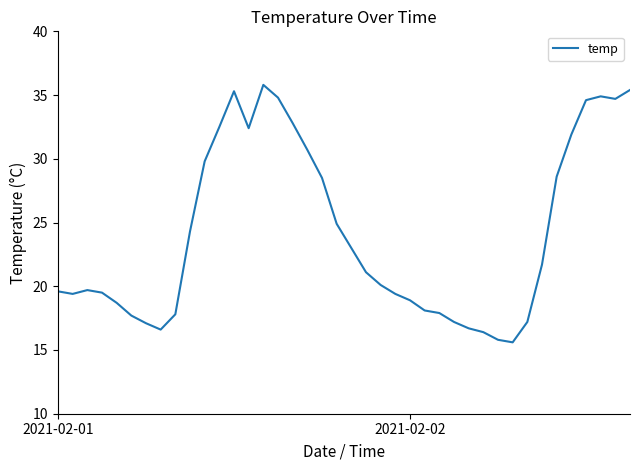

What is the minimum value shown in the chart?

15.6